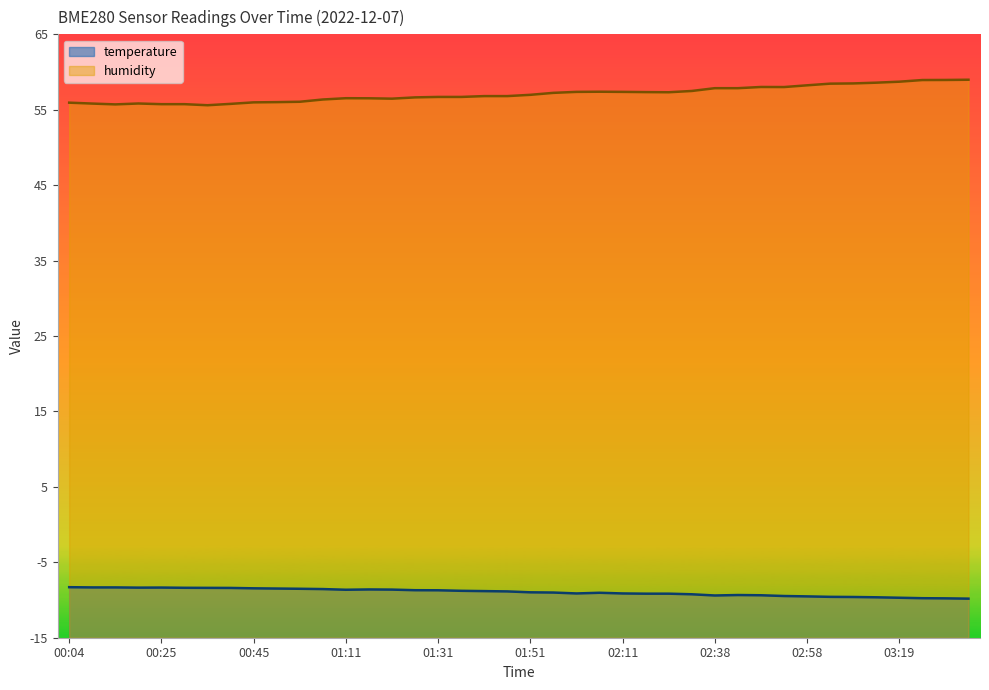

Where is the first local maximum for humidity?

00:19